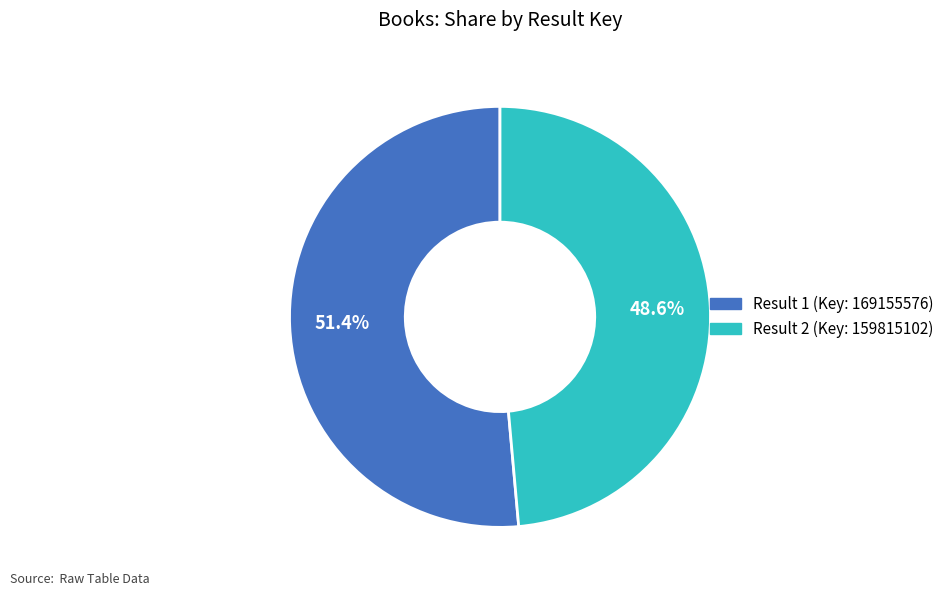

Is there a majority slice in this chart?

Yes